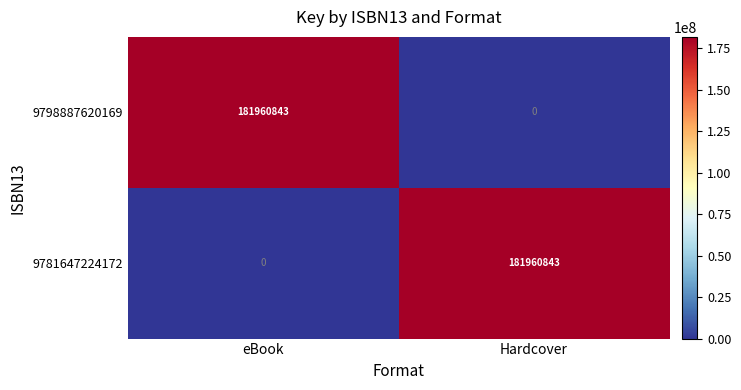

What is the total value across all series at Hardcover?

181960843